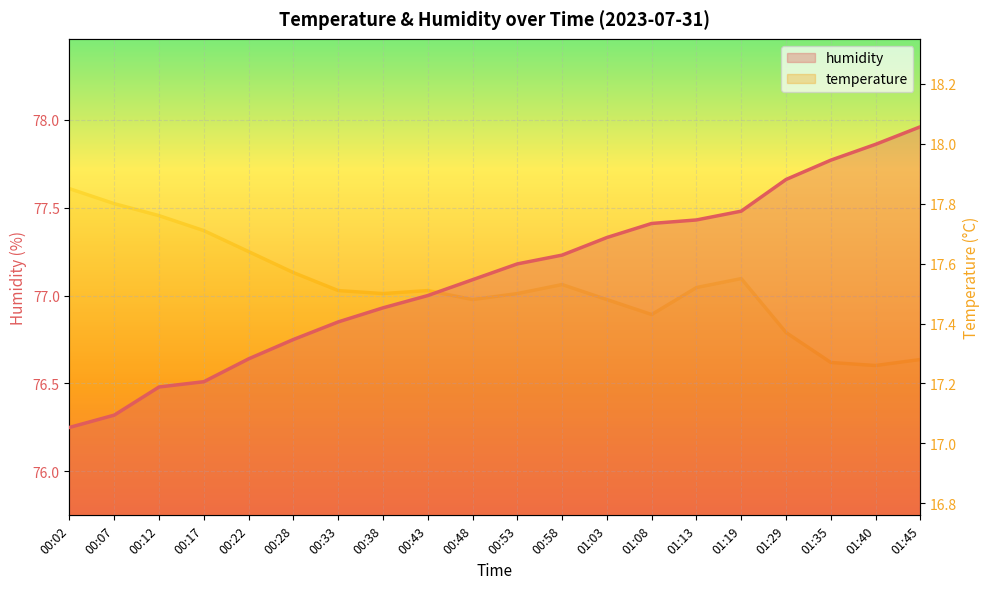

Which category has the highest value in the humidity series?

01:45